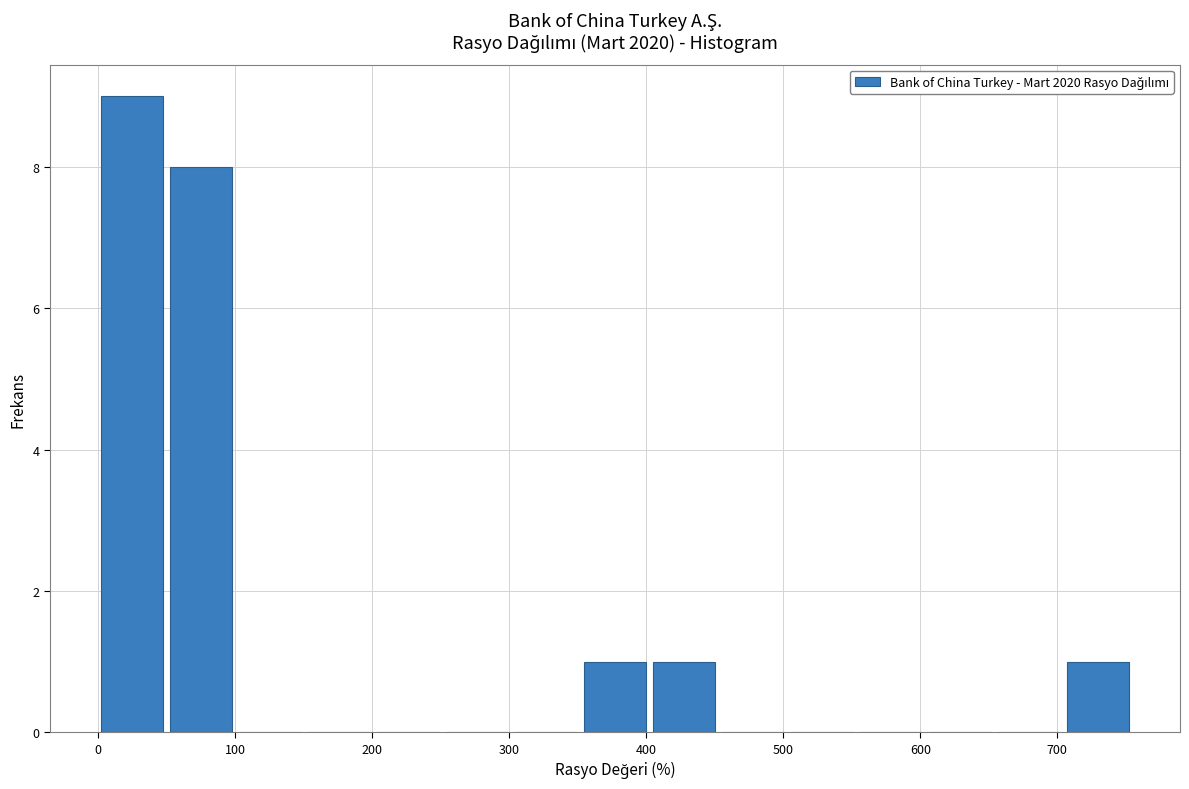

How tall is the bar that spans 350 to 400 on the x-axis? Neither the bar edges nor the heights are printed on the chart, so give them approximately, as read against the axes.

1